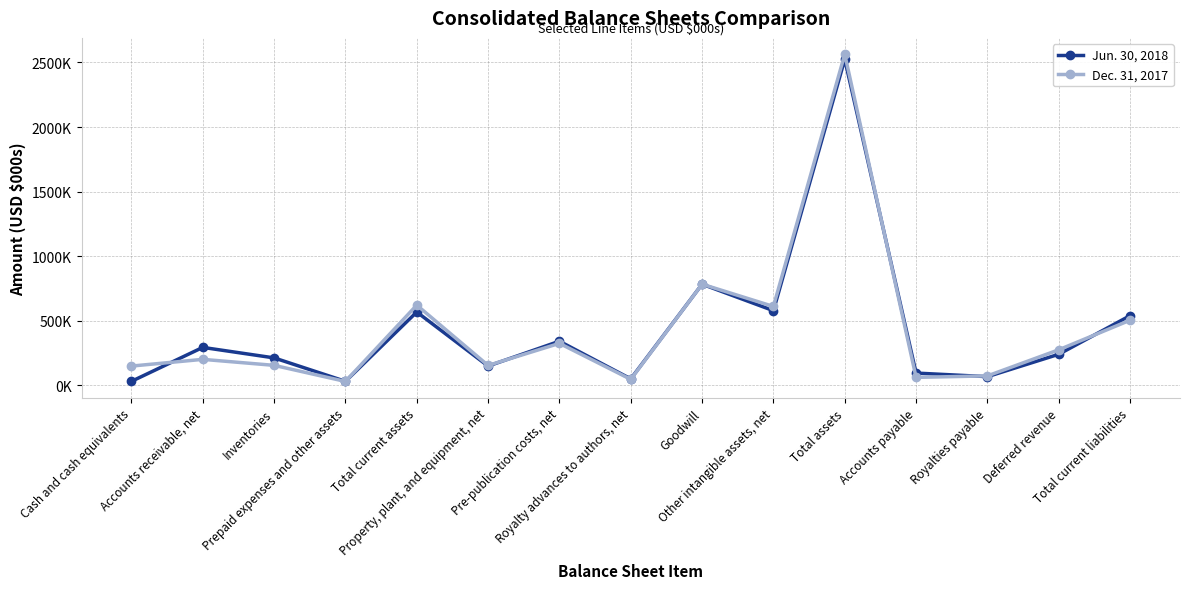

What position from the left is Deferred revenue?

14